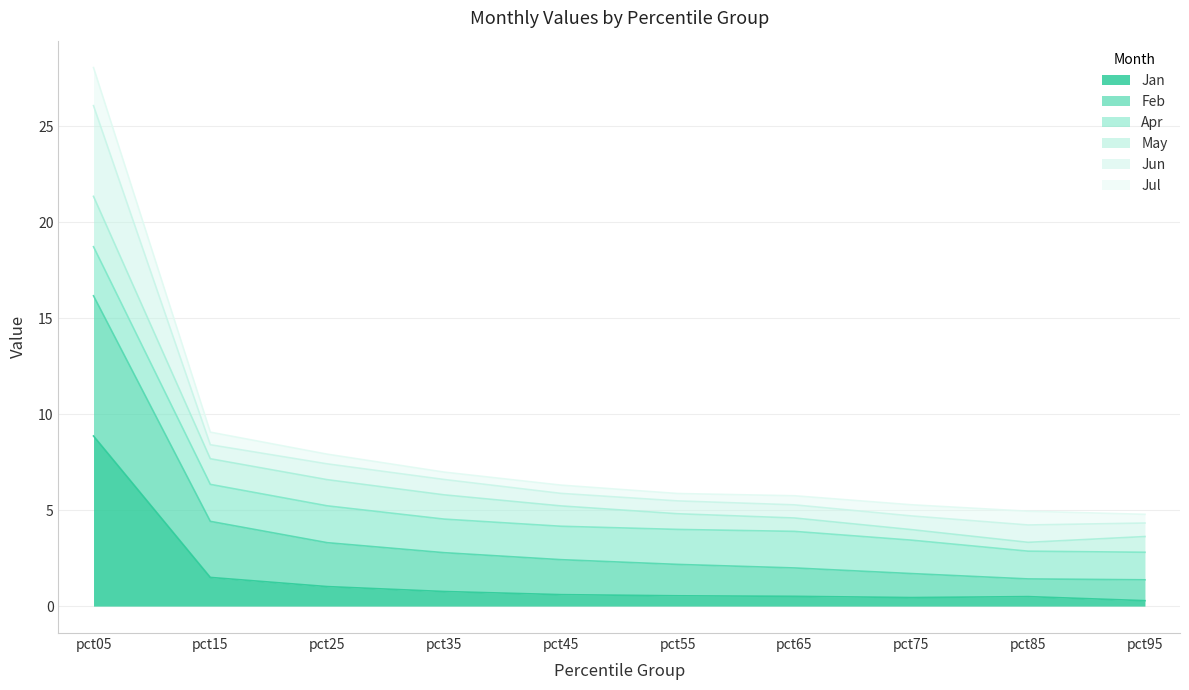

Where is the first local minimum for Feb?

pct85